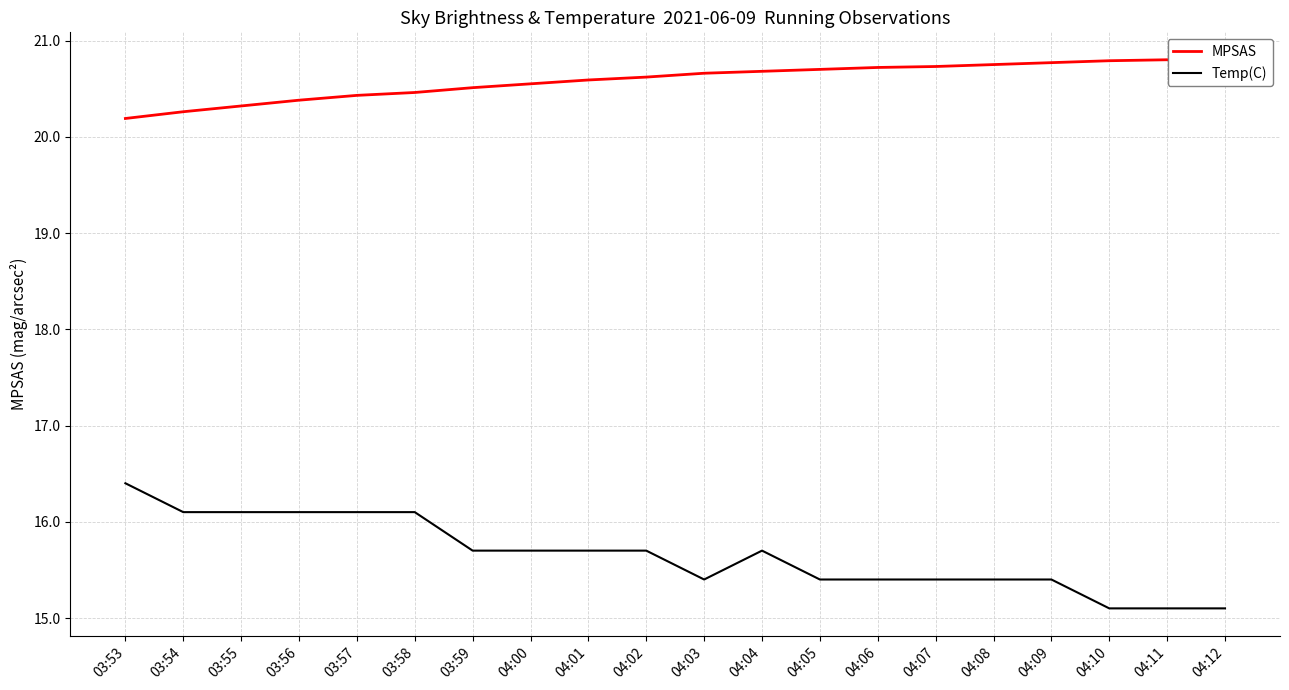

Rank the series by their average value, from lowest to highest.

Temp(C), MPSAS